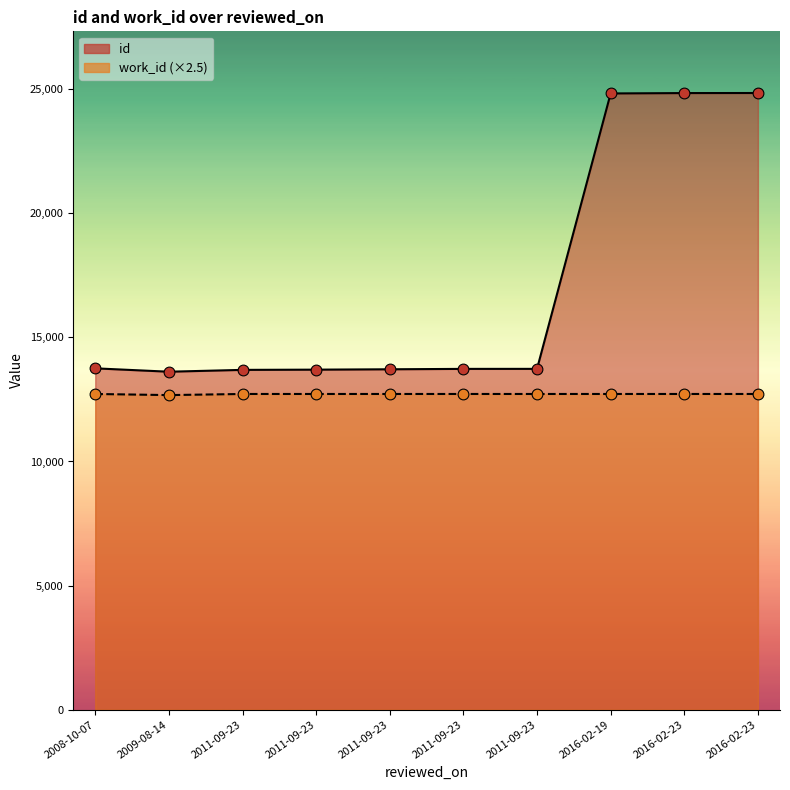

What is the change in value from 2011-09-23 to 2016-02-23?

+11131